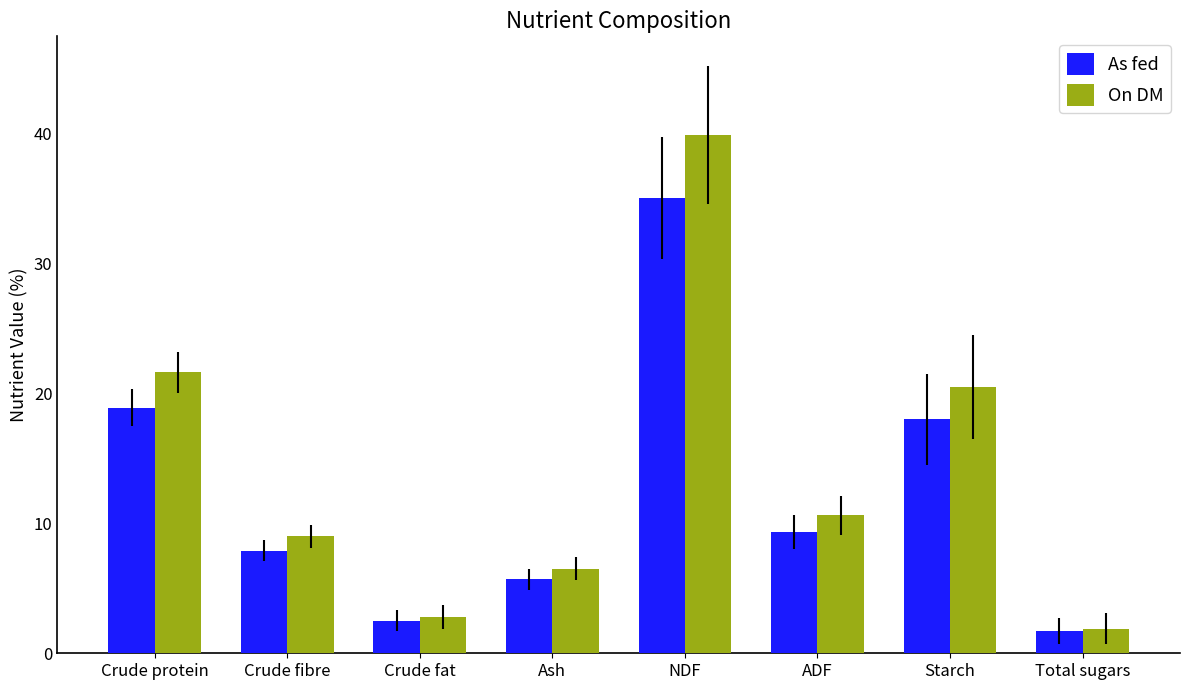

Reading left to right, transcribe all the data shown in this chart.

As fed: 18.9	7.9	2.5	5.7	35.0	9.3	18.0	1.7
On DM: 21.6	9.0	2.8	6.5	39.9	10.6	20.5	1.9